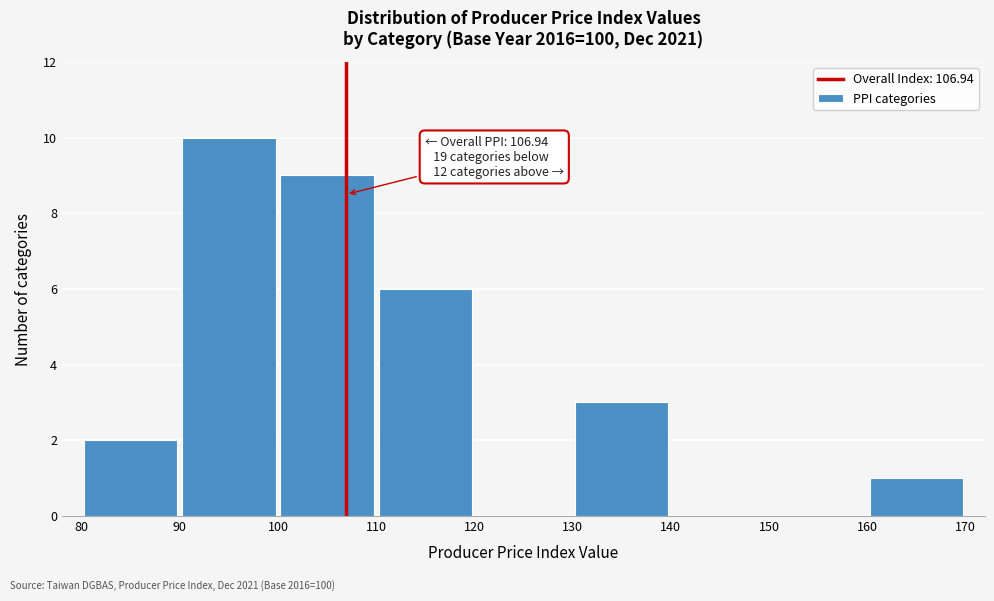

Which range on the x-axis has the tallest bar?

90 to 100